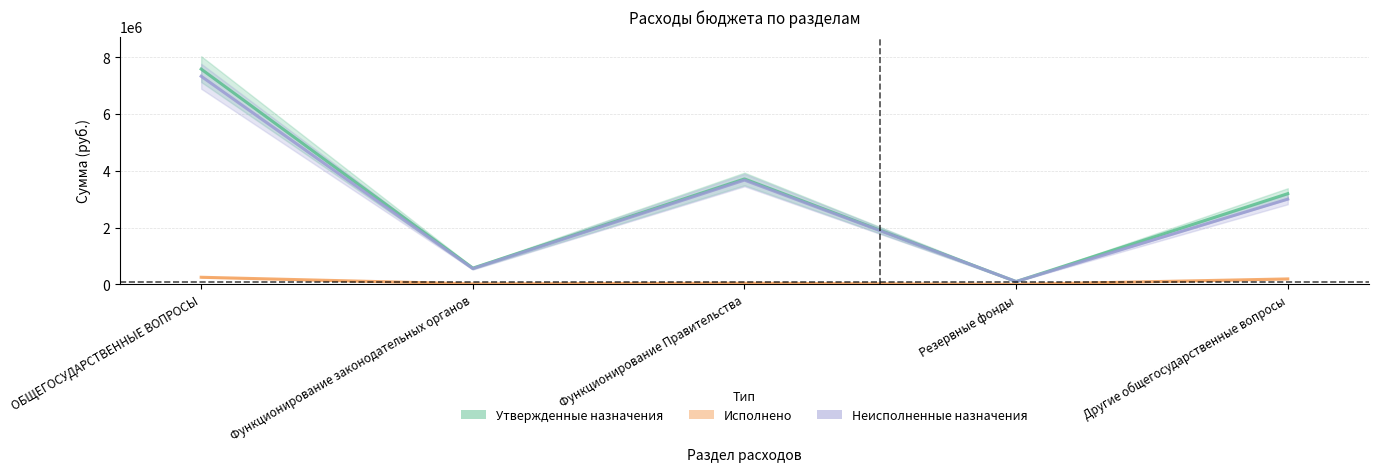

The value of Исполнено at Другие общегосударственные вопросы is 47077.4. True or false?

False